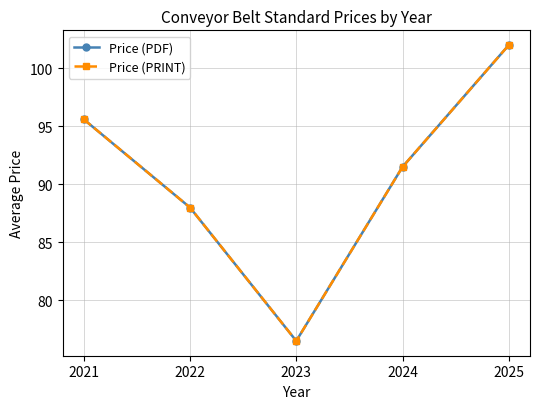

At which label is Price (PDF) closest to 89?

2022